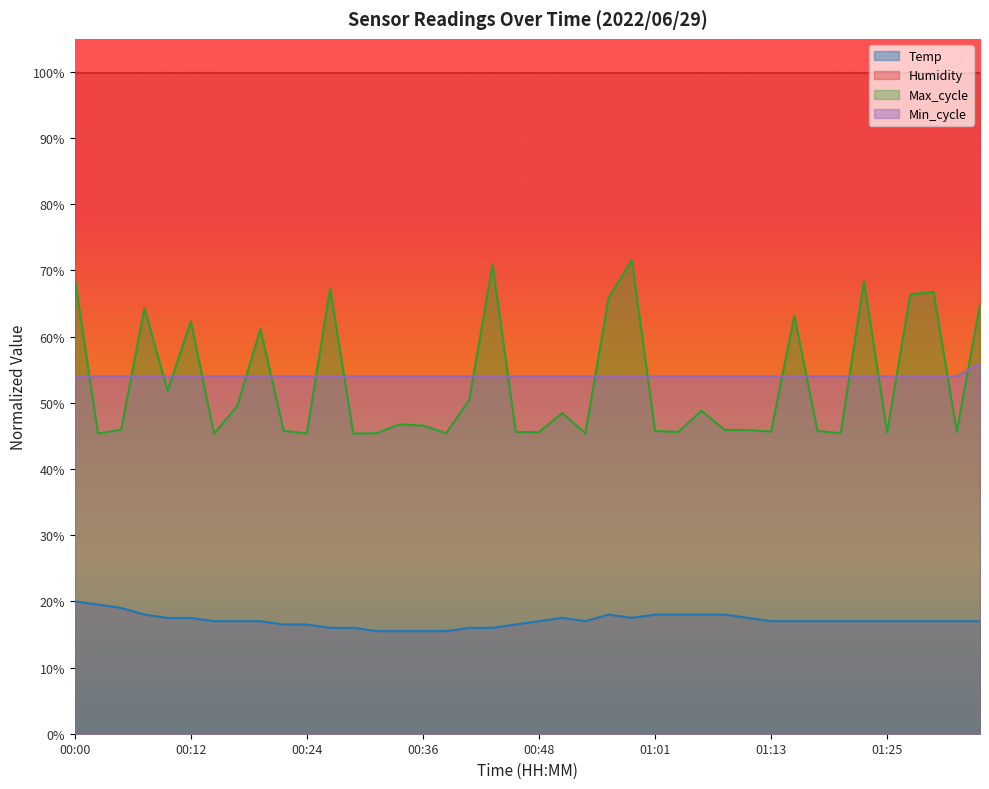

Count the number of categories in the chart.

40